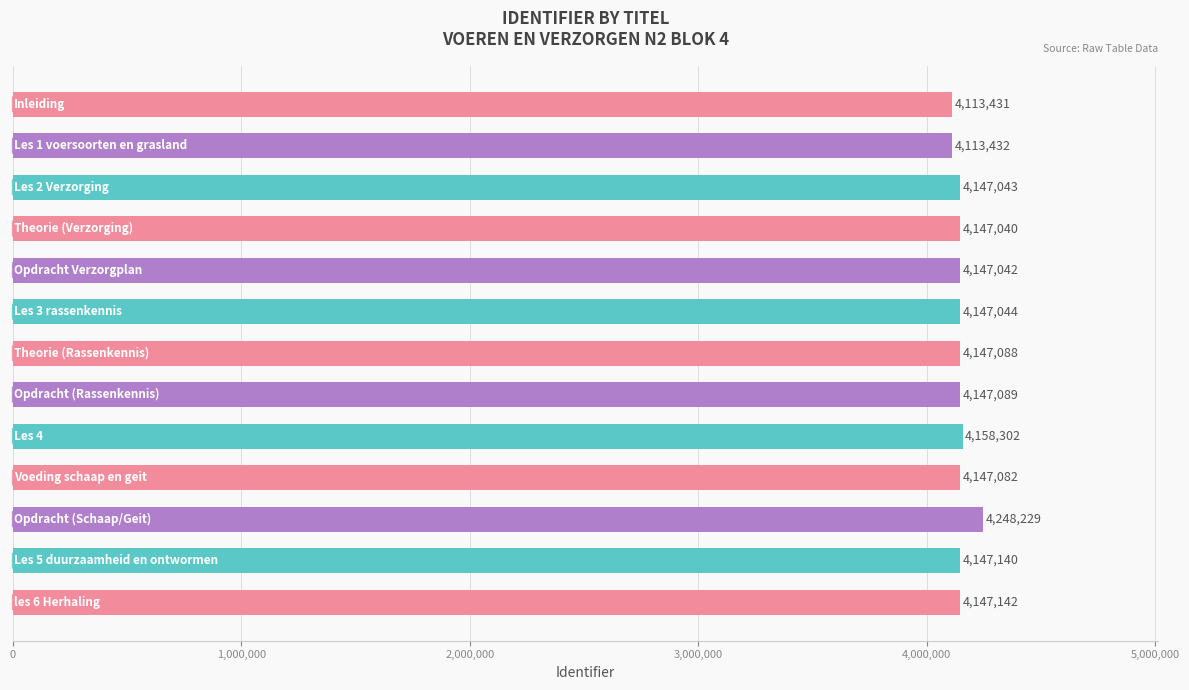

What is the smallest value displayed?

4113431